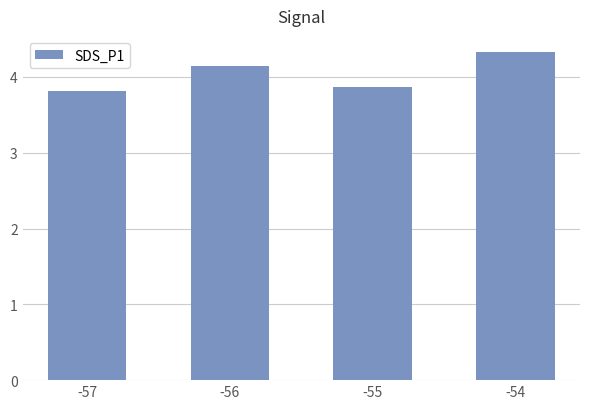

List the labels in order of value, largest first.

-54, -56, -55, -57